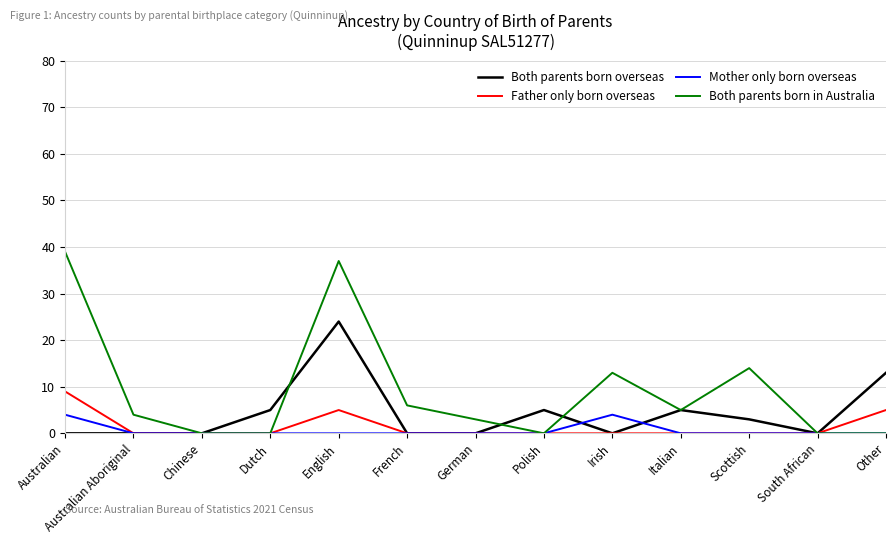

What position from the right is German?

7